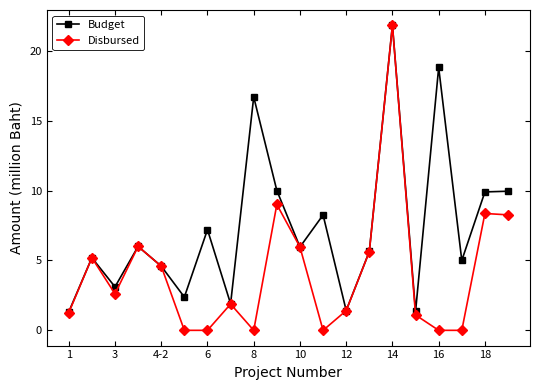

What is the value of the Disbursed point at the 16th from the left?

1.1